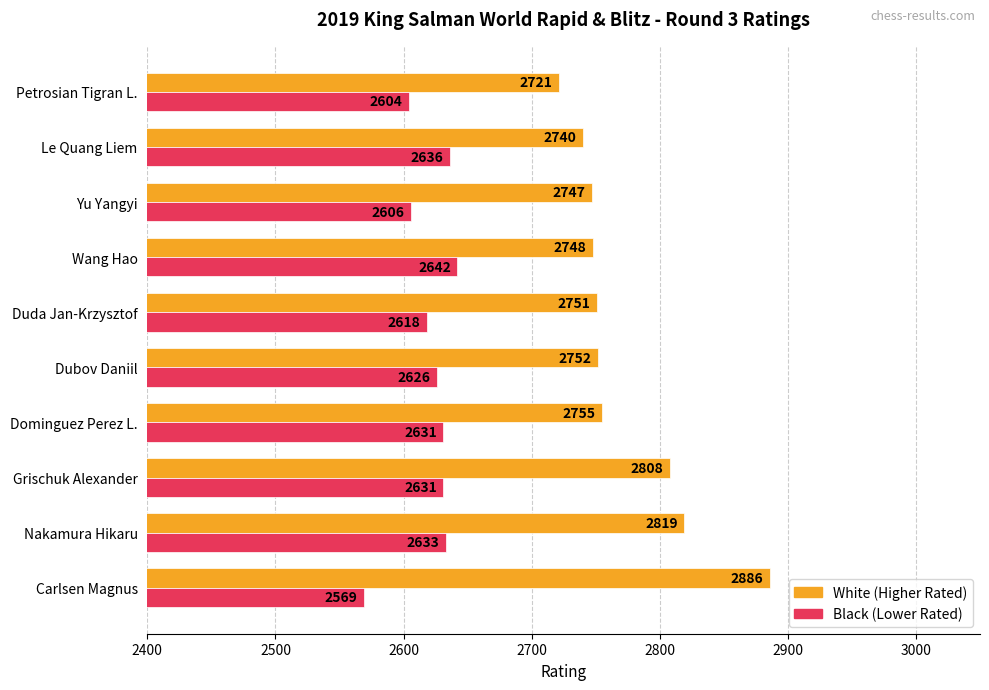

What is the difference between the highest and lowest values at Duda Jan-Krzysztof?

133